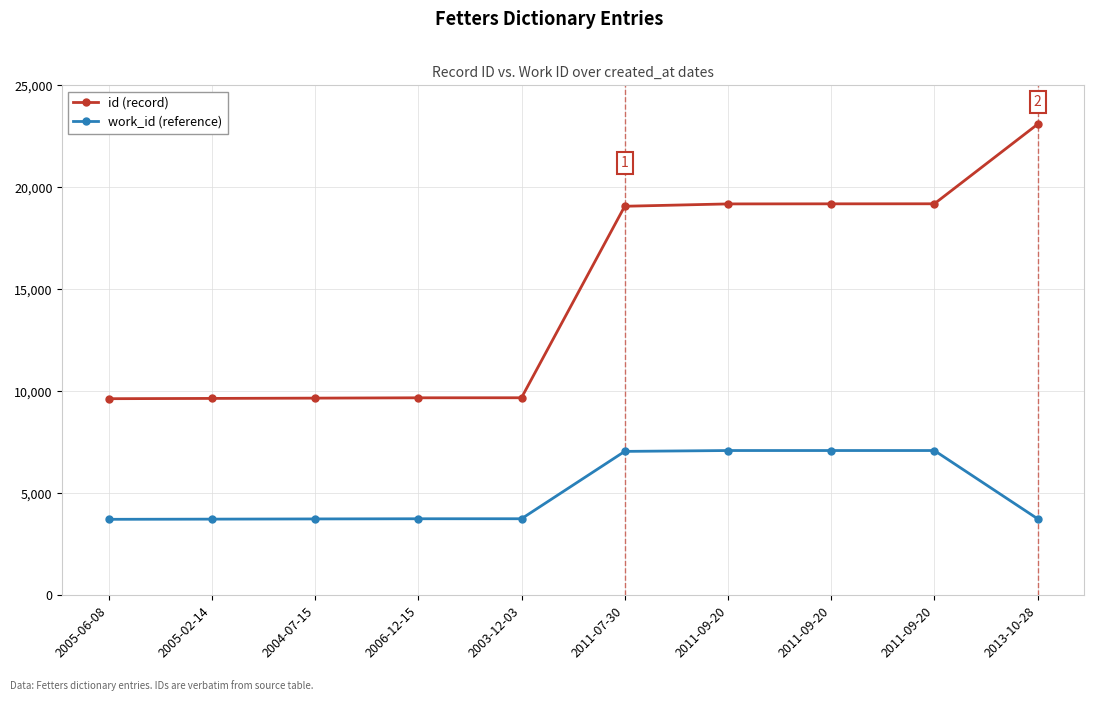

How many data points does each series have?

10